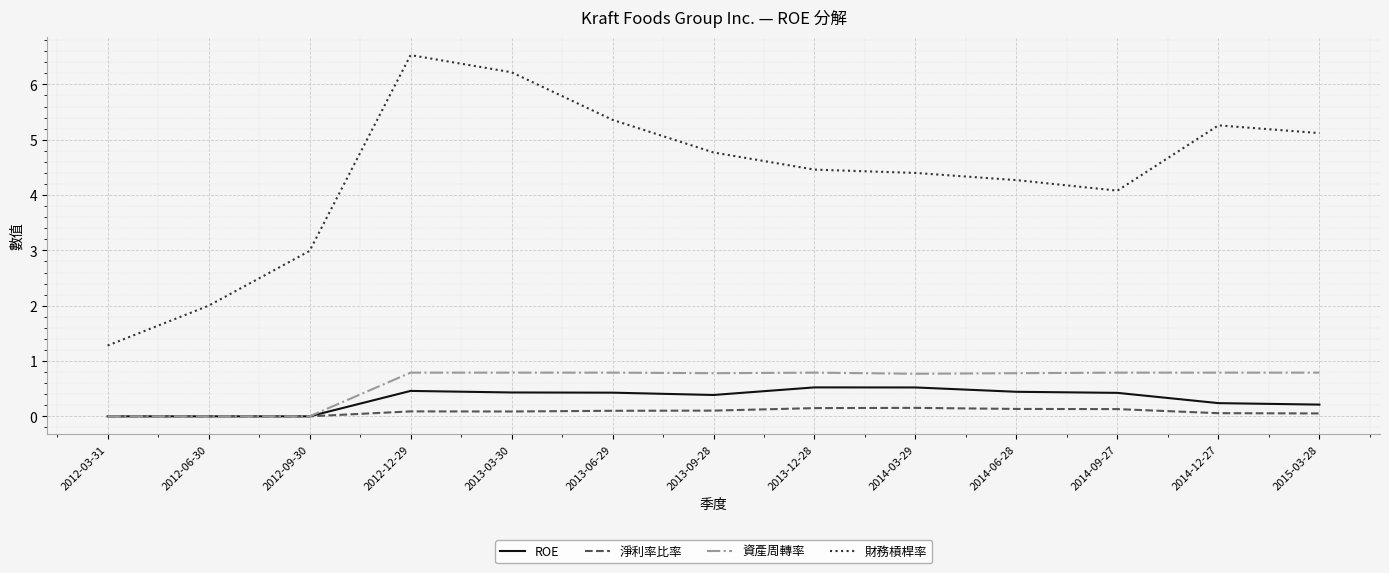

What is the difference between the highest and lowest values at 2012-03-31?

1.3